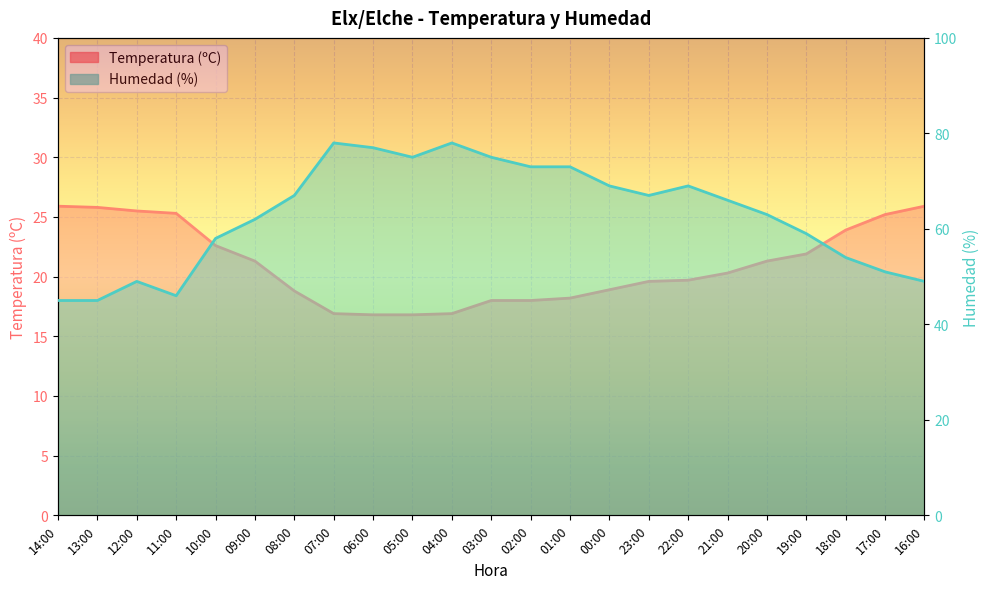

How many data points does each series have?

23